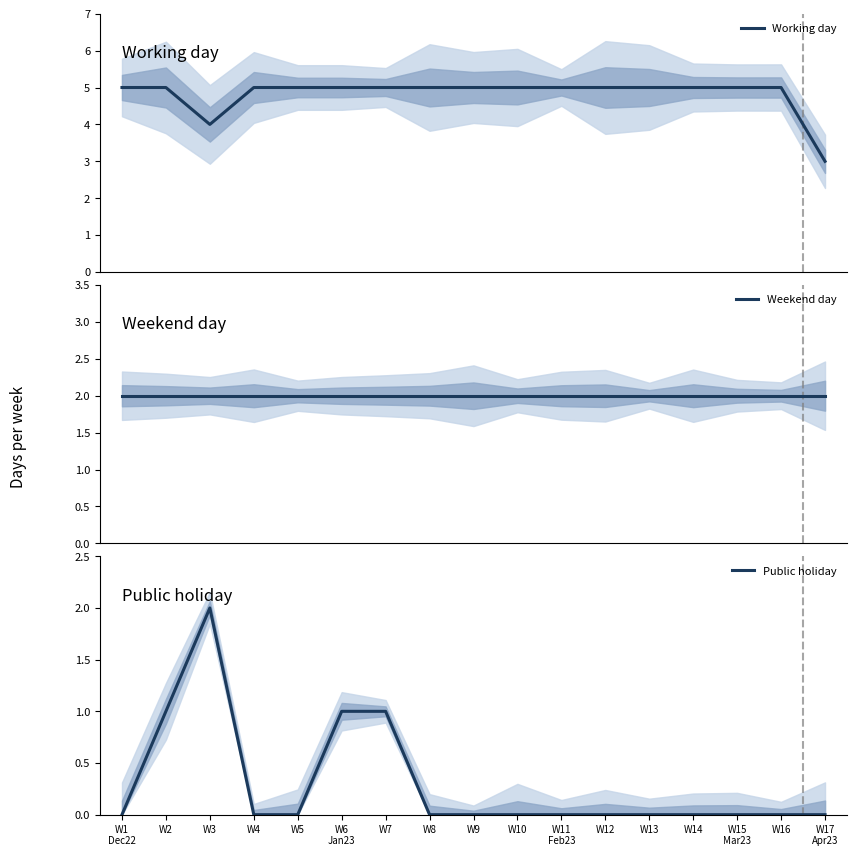

Is it true that Working day equals 5 at W16?

True